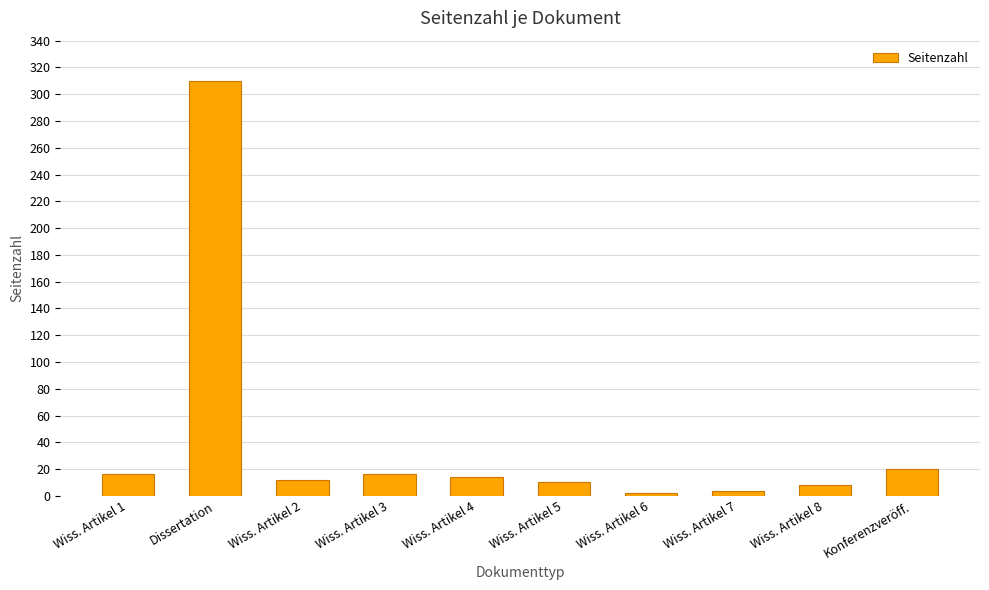

Reading right to left, list all the values displayed in this chart.

20	8	4	2	10	14	16	12	310	16